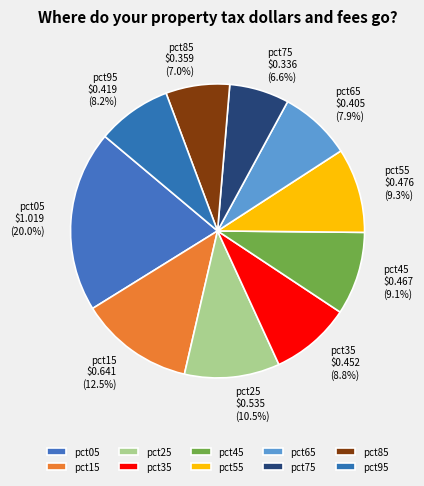

To the nearest percent, what is the difference between the largest and smallest slice percentages?

13%